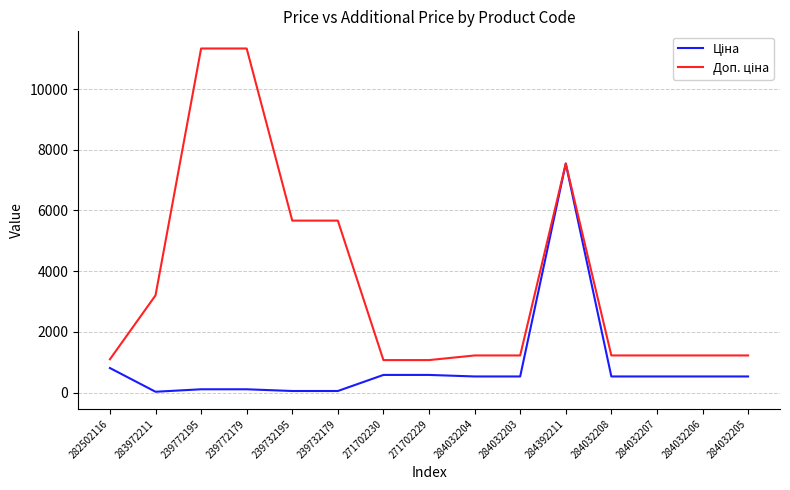

At which category is the sum across all series the highest?

284392211